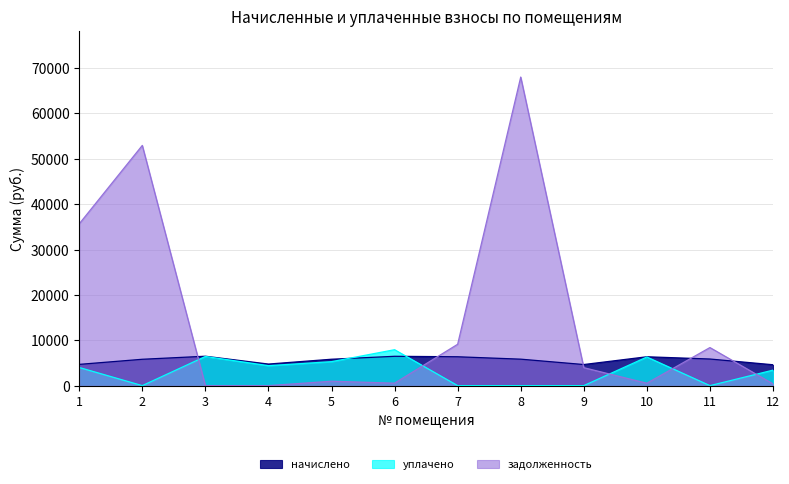

True or false: уплачено and задолженность cross at least once.

True